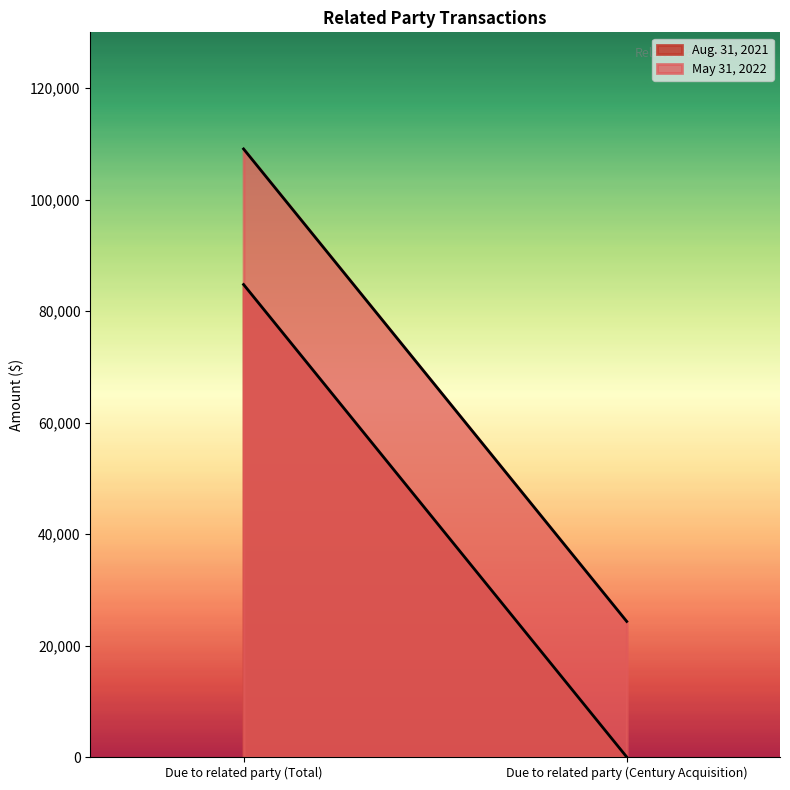

What position from the right is Due to related party (Century Acquisition)?

1